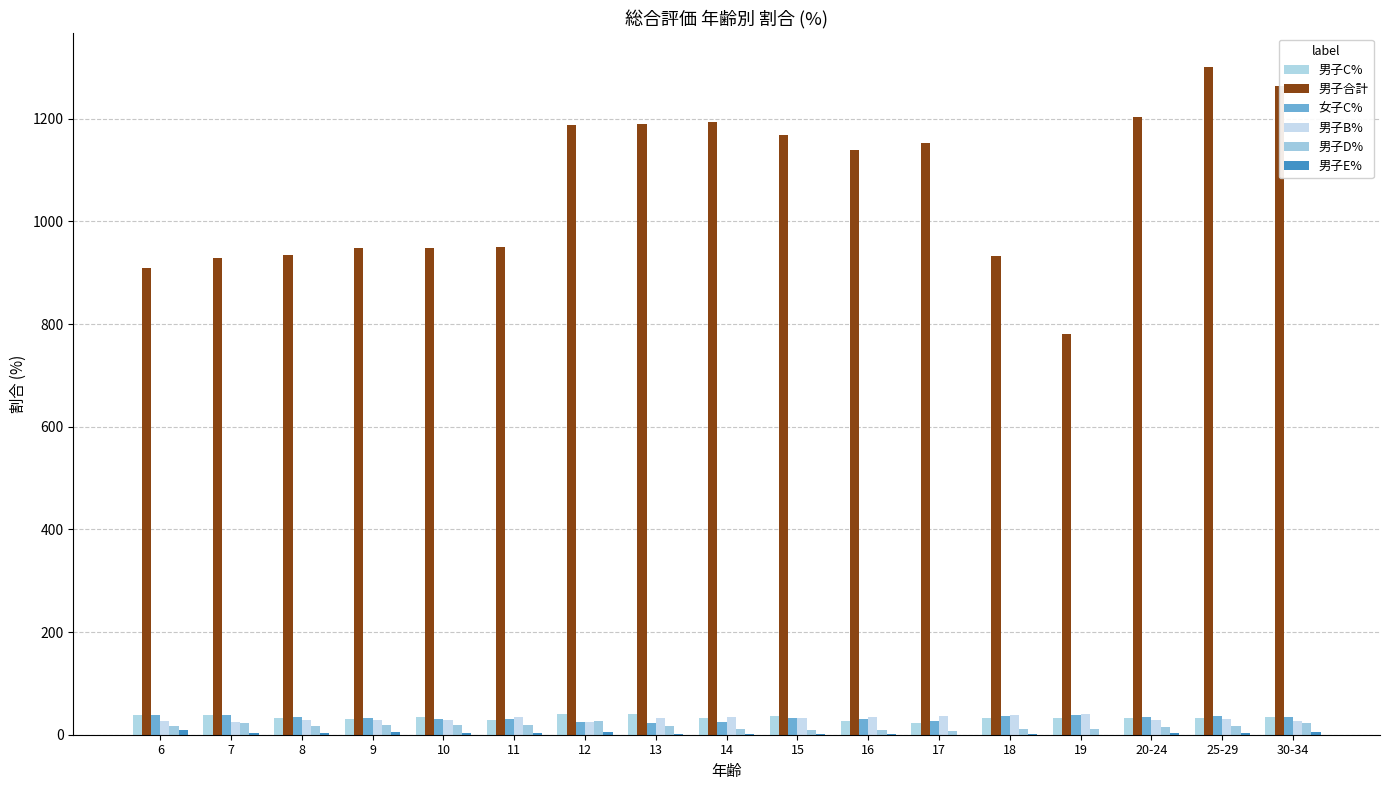

The value of 女子C% at 15 is 46.3. True or false?

False